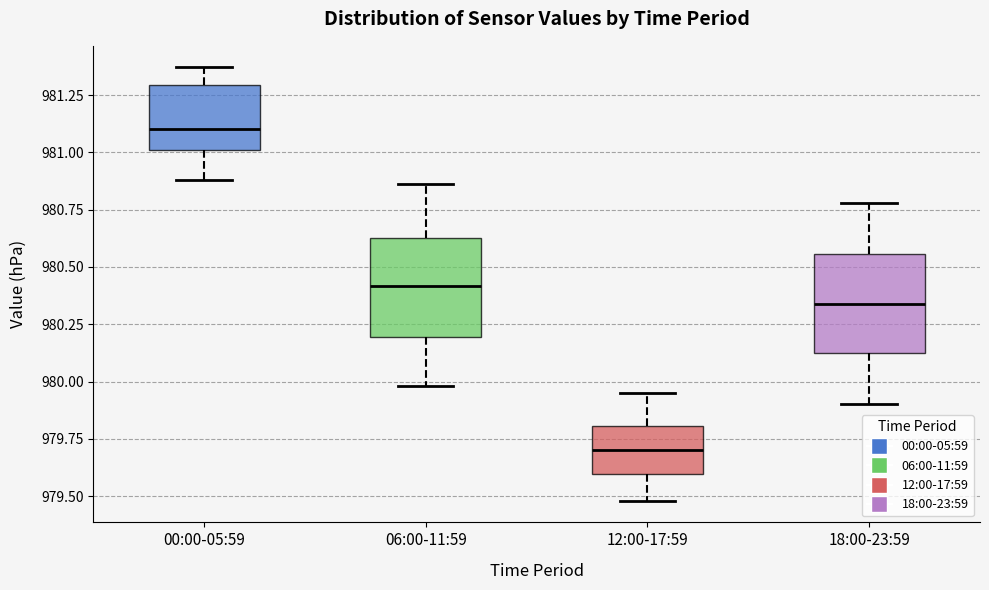

Where does the median line of the box for 18:00-23:59 sit on the y-axis? The values are not printed on the chart, so give them approximately, as read against the axis.

980.35